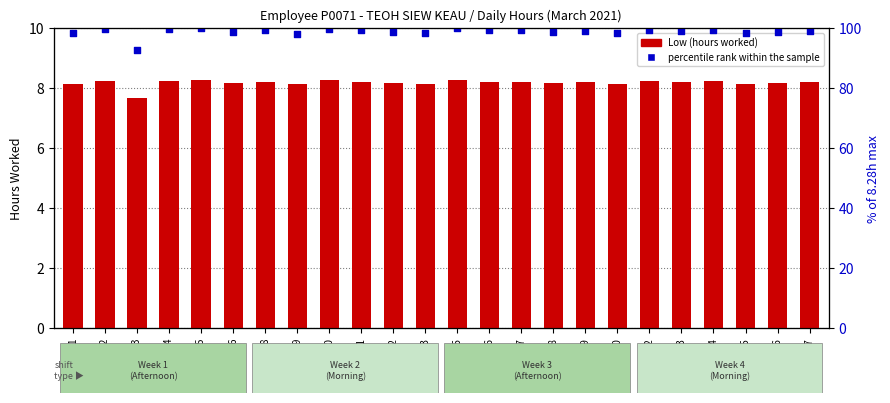

At how many categories does at least one series exceed 79?

24